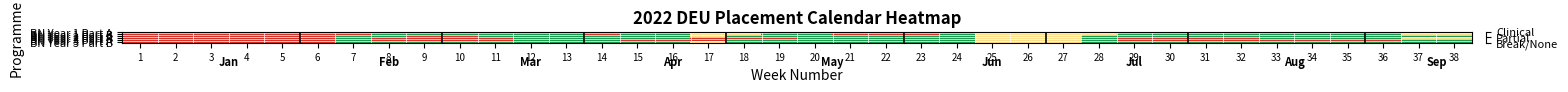

At which category is the sum across all series the highest?

12